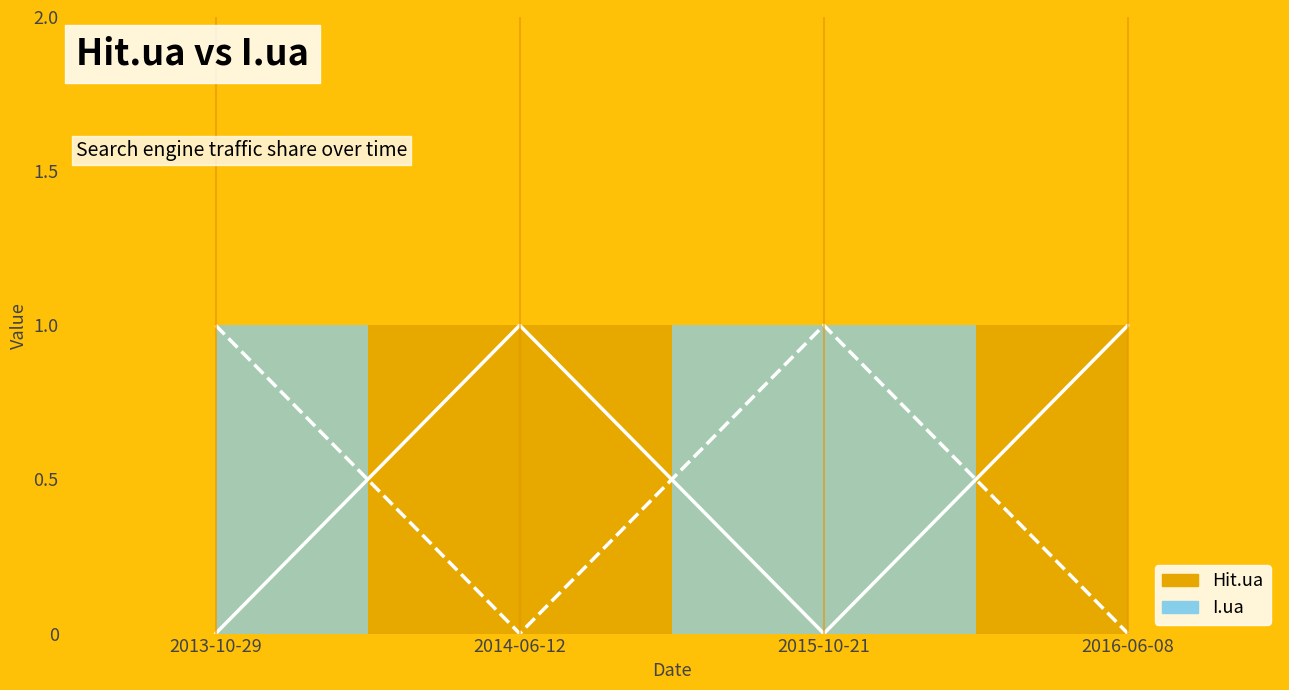

What is the greatest value displayed?

1